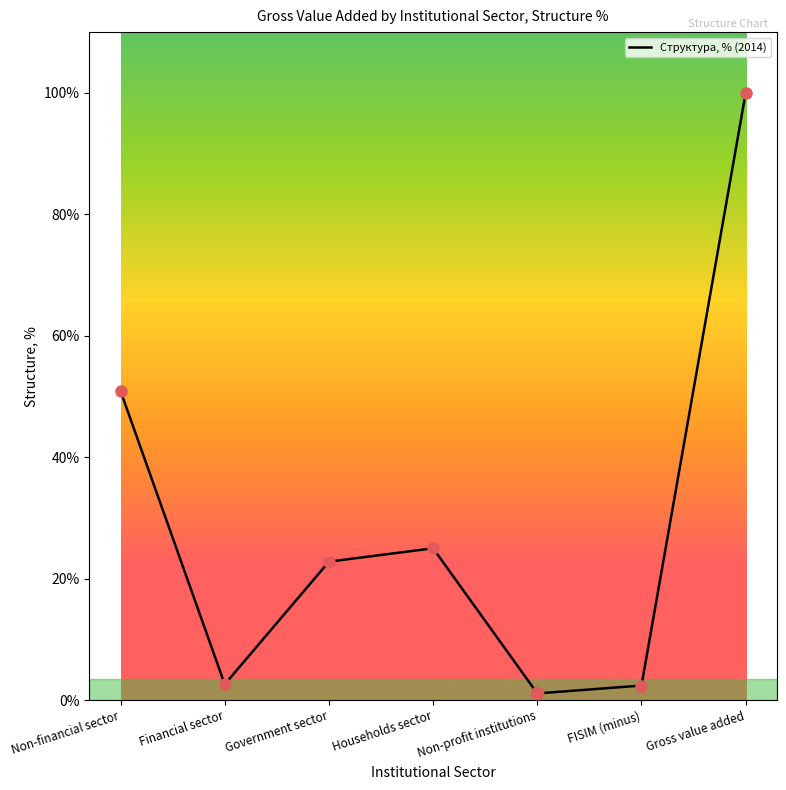

Approximately how many times larger is the value at Gross value added compared to FISIM (minus)?

41.7